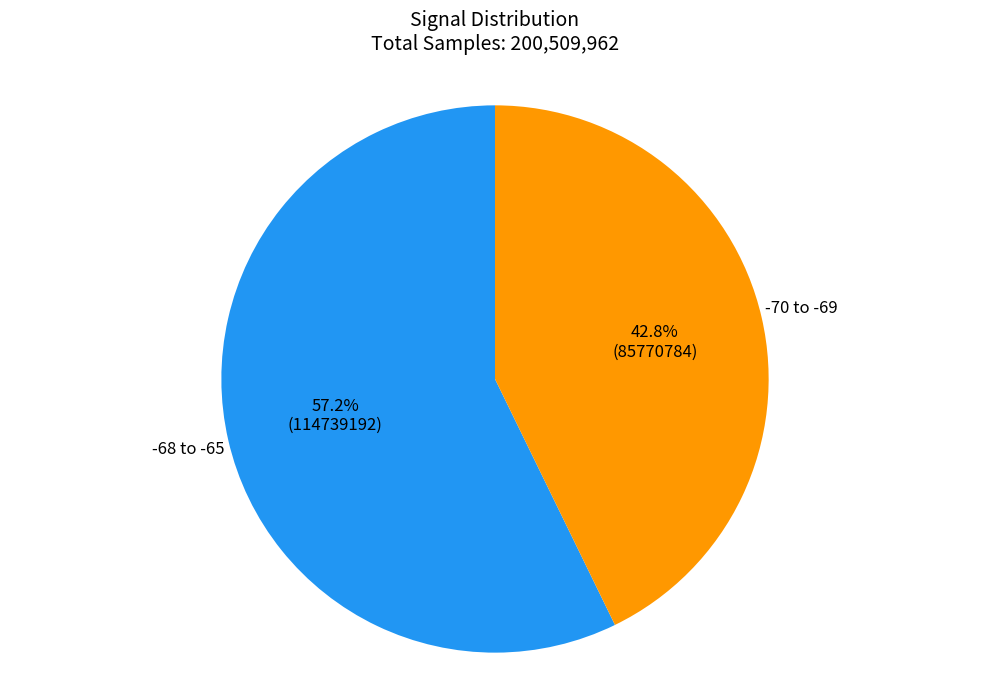

Is there any slice that represents more than half of the pie?

Yes